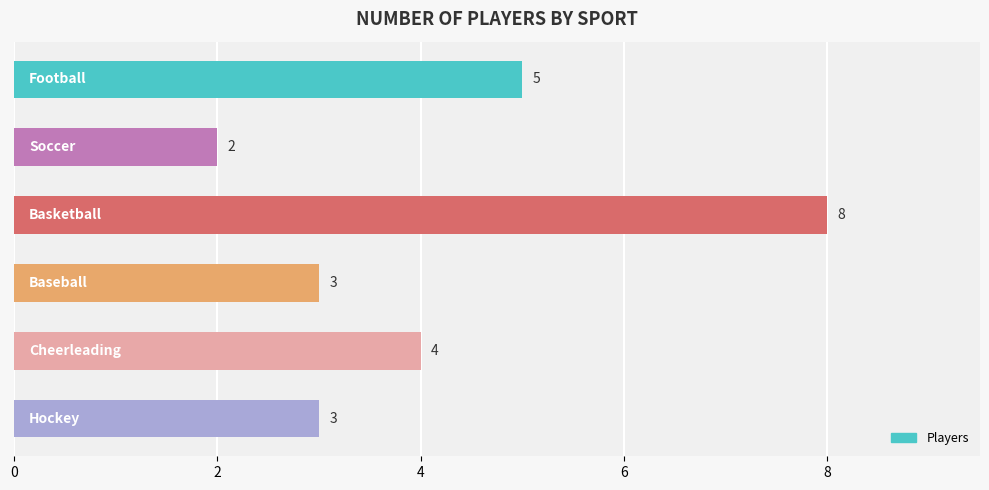

How many values are between 3 and 5?

4